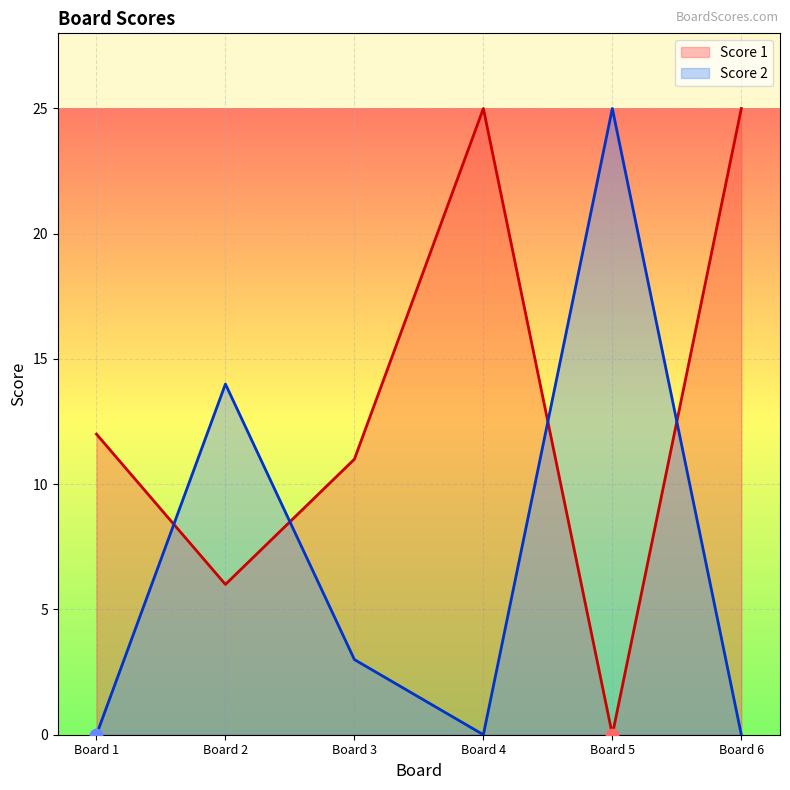

What is the total value across all series at Board 6?

25